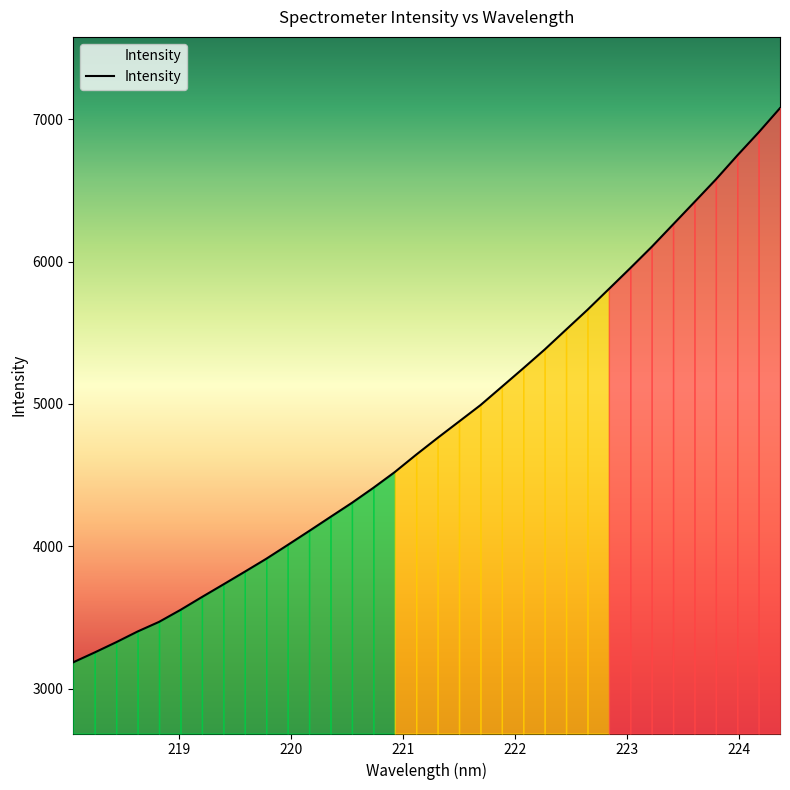

What is the difference between the maximum and minimum values?

3890.1